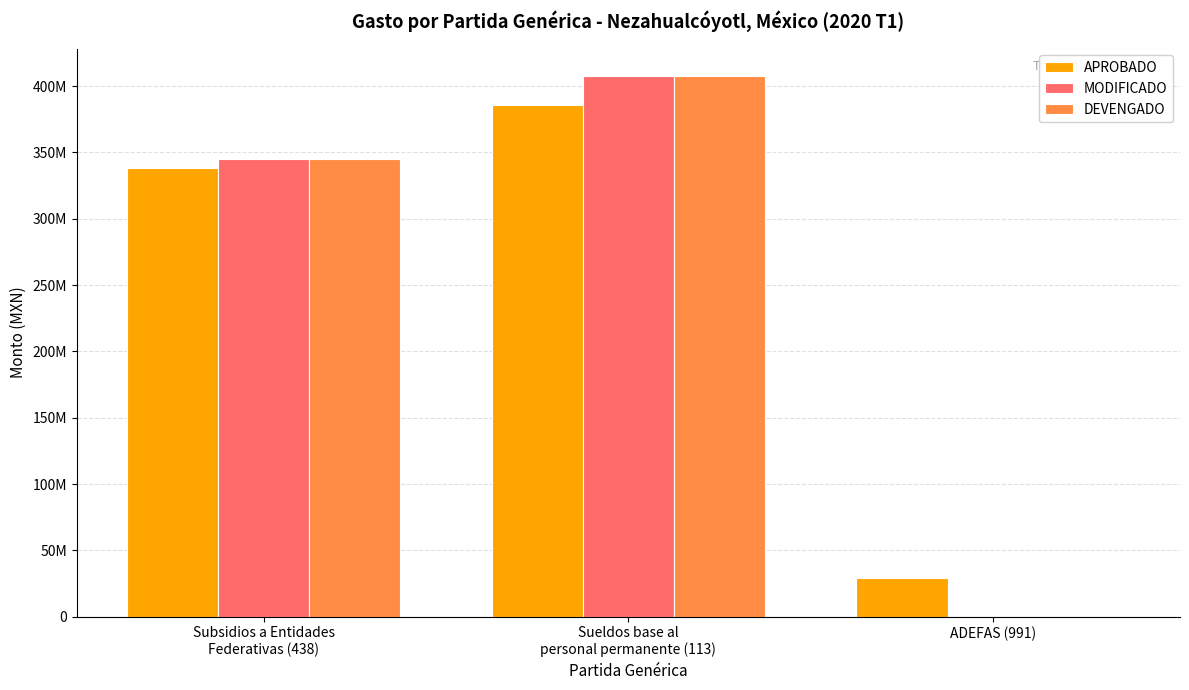

True or false: APROBADO has a value of 16972662.5 at ADEFAS (991).

False